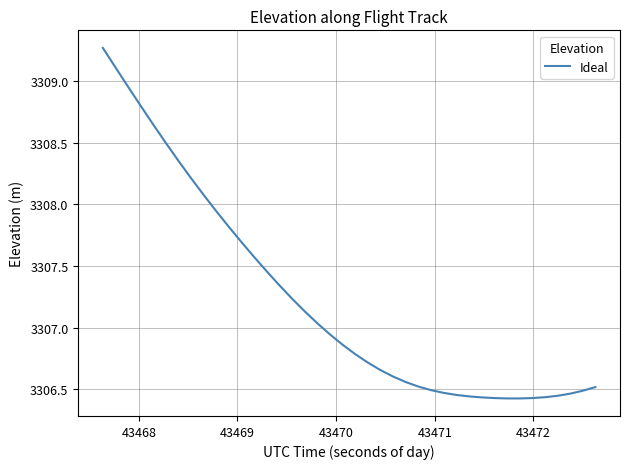

What is the greatest value displayed?

3309.3